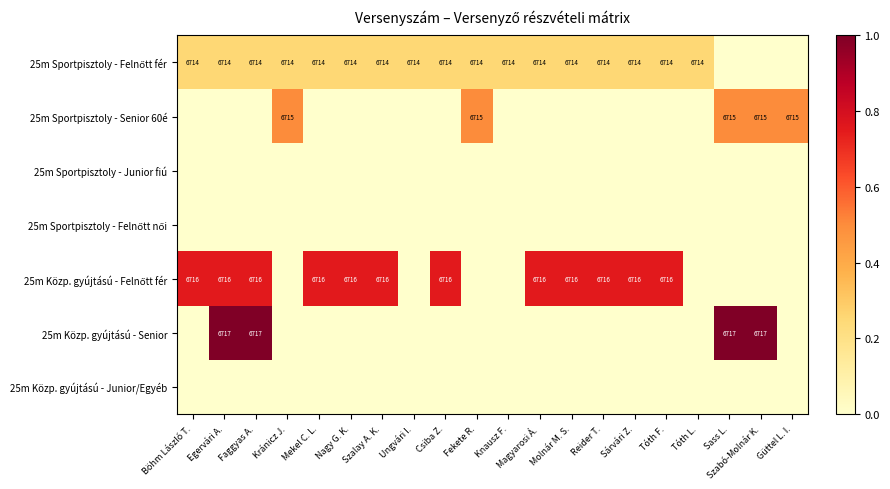

The value of 25m Sportpisztoly - Senior 60é at Sass L. is 6715. True or false?

True